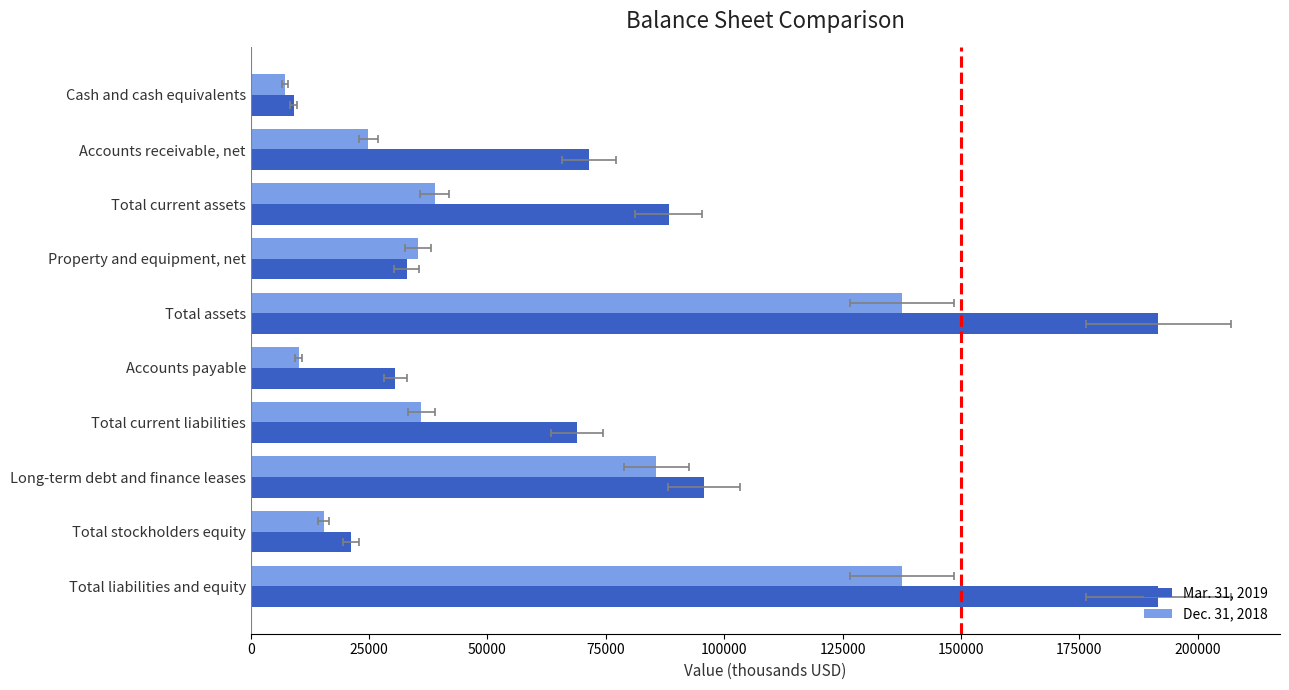

What is the average value of the Dec. 31, 2018 series?

52838